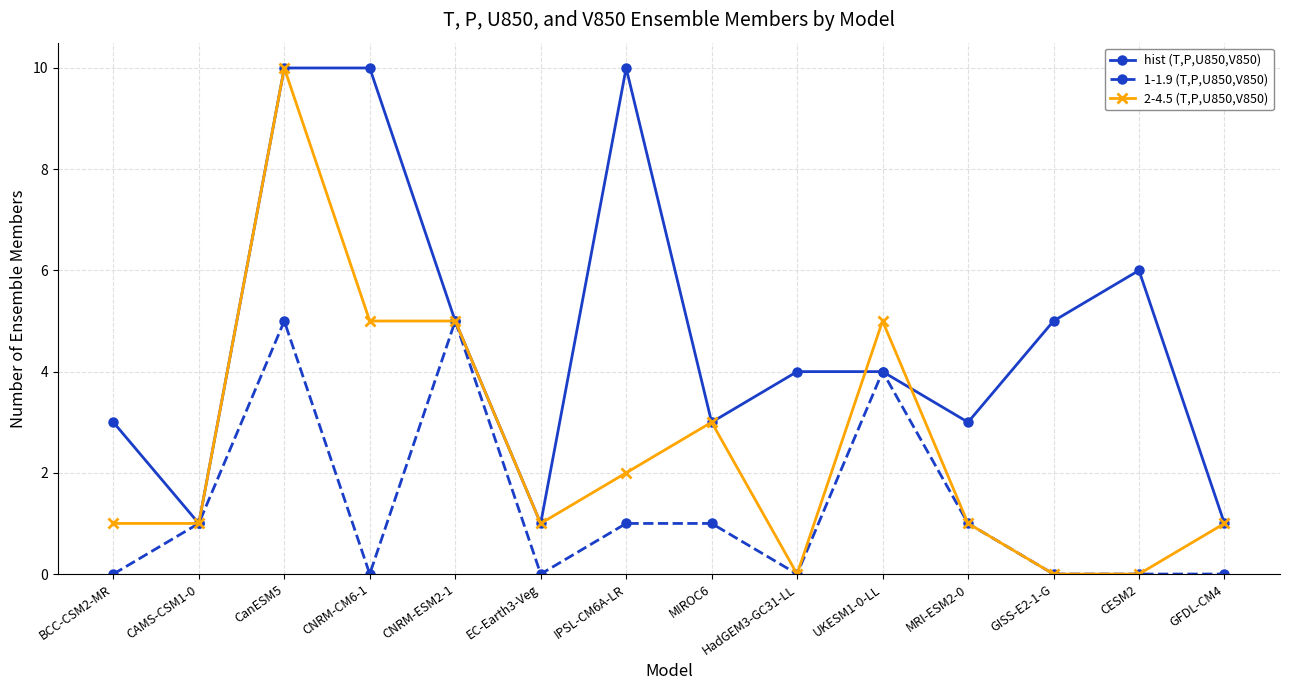

Reading right to left, list all the values displayed in this chart.

hist (T,P,U850,V850): GFDL-CM4=1	CESM2=6	GISS-E2-1-G=5	MRI-ESM2-0=3	UKESM1-0-LL=4	HadGEM3-GC31-LL=4	MIROC6=3	IPSL-CM6A-LR=10	EC-Earth3-Veg=1	CNRM-ESM2-1=5	CNRM-CM6-1=10	CanESM5=10	CAMS-CSM1-0=1	BCC-CSM2-MR=3
1-1.9 (T,P,U850,V850): GFDL-CM4=0	CESM2=0	GISS-E2-1-G=0	MRI-ESM2-0=1	UKESM1-0-LL=4	HadGEM3-GC31-LL=0	MIROC6=1	IPSL-CM6A-LR=1	EC-Earth3-Veg=0	CNRM-ESM2-1=5	CNRM-CM6-1=0	CanESM5=5	CAMS-CSM1-0=1	BCC-CSM2-MR=0
2-4.5 (T,P,U850,V850): GFDL-CM4=1	CESM2=0	GISS-E2-1-G=0	MRI-ESM2-0=1	UKESM1-0-LL=5	HadGEM3-GC31-LL=0	MIROC6=3	IPSL-CM6A-LR=2	EC-Earth3-Veg=1	CNRM-ESM2-1=5	CNRM-CM6-1=5	CanESM5=10	CAMS-CSM1-0=1	BCC-CSM2-MR=1